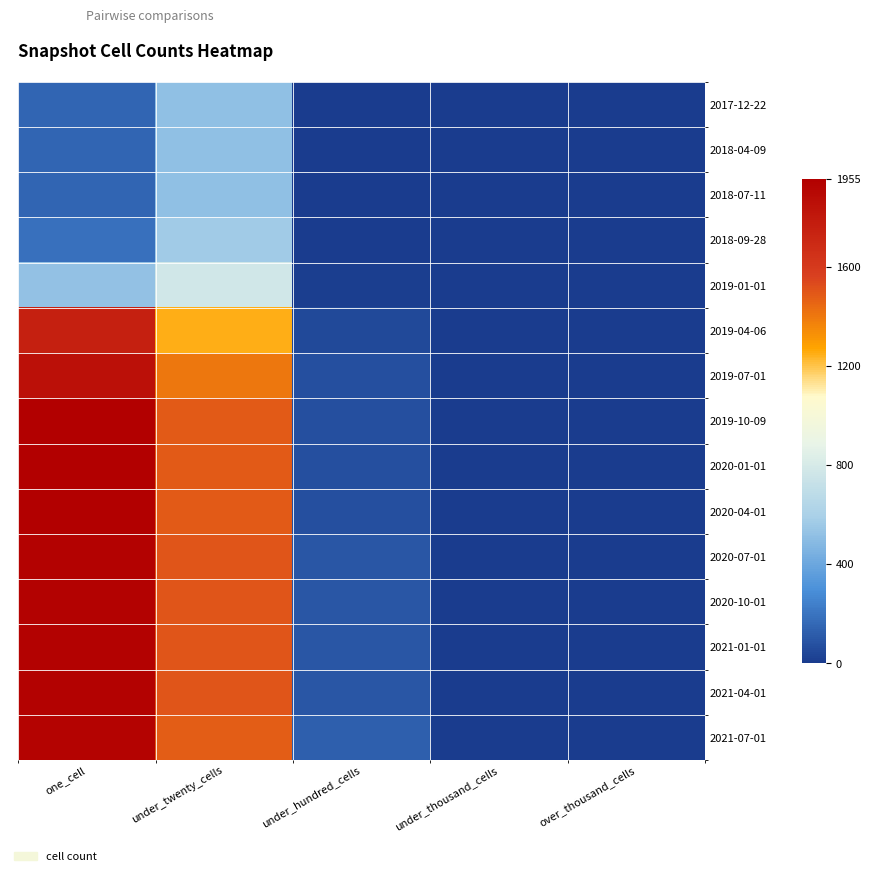

Reading right to left, extract all data points from this chart.

2017-12-22: over_thousand_cells=0	under_thousand_cells=0	under_hundred_cells=2	under_twenty_cells=519	one_cell=149
2018-04-09: over_thousand_cells=0	under_thousand_cells=0	under_hundred_cells=2	under_twenty_cells=519	one_cell=149
2018-07-11: over_thousand_cells=0	under_thousand_cells=0	under_hundred_cells=2	under_twenty_cells=519	one_cell=149
2018-09-28: over_thousand_cells=0	under_thousand_cells=0	under_hundred_cells=2	under_twenty_cells=567	one_cell=186
2019-01-01: over_thousand_cells=0	under_thousand_cells=0	under_hundred_cells=8	under_twenty_cells=777	one_cell=522
2019-04-06: over_thousand_cells=0	under_thousand_cells=0	under_hundred_cells=52	under_twenty_cells=1246	one_cell=1755
2019-07-01: over_thousand_cells=0	under_thousand_cells=0	under_hundred_cells=70	under_twenty_cells=1400	one_cell=1849
2019-10-09: over_thousand_cells=0	under_thousand_cells=0	under_hundred_cells=72	under_twenty_cells=1485	one_cell=1955
2020-01-01: over_thousand_cells=0	under_thousand_cells=0	under_hundred_cells=72	under_twenty_cells=1485	one_cell=1955
2020-04-01: over_thousand_cells=0	under_thousand_cells=0	under_hundred_cells=72	under_twenty_cells=1485	one_cell=1955
2020-07-01: over_thousand_cells=0	under_thousand_cells=0	under_hundred_cells=95	under_twenty_cells=1499	one_cell=1936
2020-10-01: over_thousand_cells=0	under_thousand_cells=0	under_hundred_cells=95	under_twenty_cells=1499	one_cell=1936
2021-01-01: over_thousand_cells=0	under_thousand_cells=0	under_hundred_cells=95	under_twenty_cells=1499	one_cell=1936
2021-04-01: over_thousand_cells=0	under_thousand_cells=0	under_hundred_cells=95	under_twenty_cells=1499	one_cell=1936
2021-07-01: over_thousand_cells=0	under_thousand_cells=0	under_hundred_cells=123	under_twenty_cells=1480	one_cell=1929